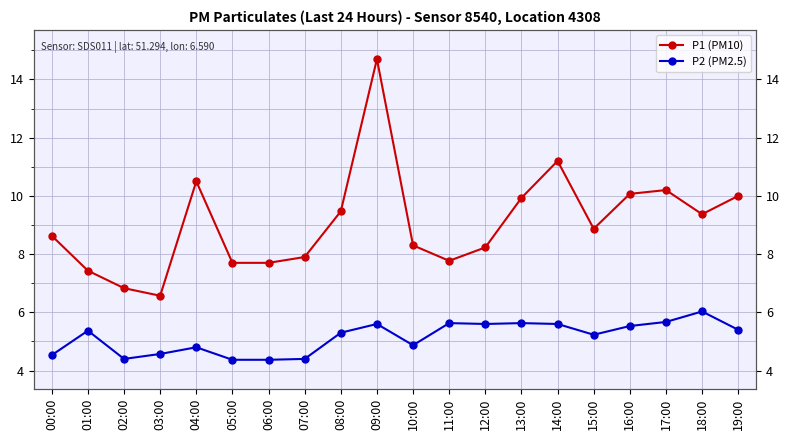

The P2 (PM2.5) series shows 7.6 at 01:00. True or false?

False